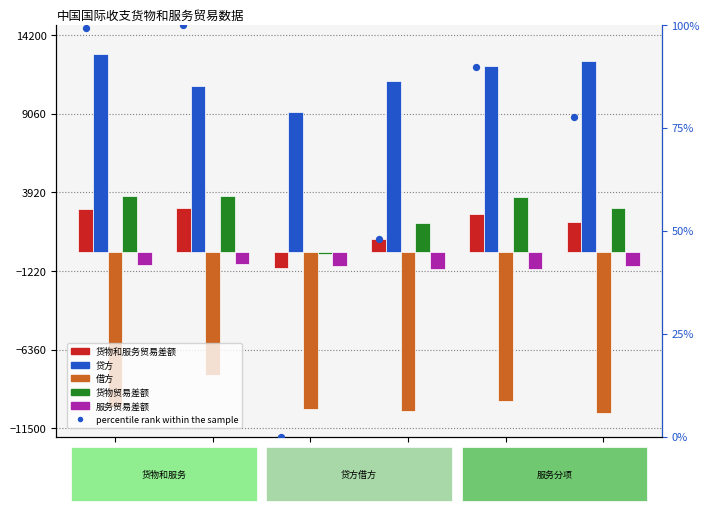

Is the value of 贷方 at 2015.4 greater than the value of 借方 at 2015.4?

Yes